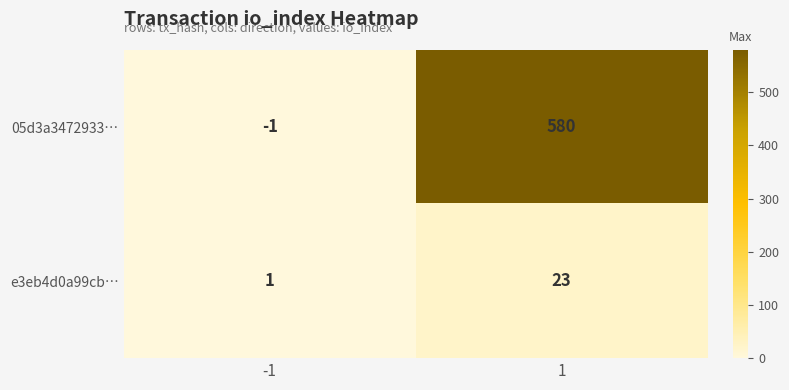

True or false: e3eb4d0a99cb… has a value of 33 at 1.

False